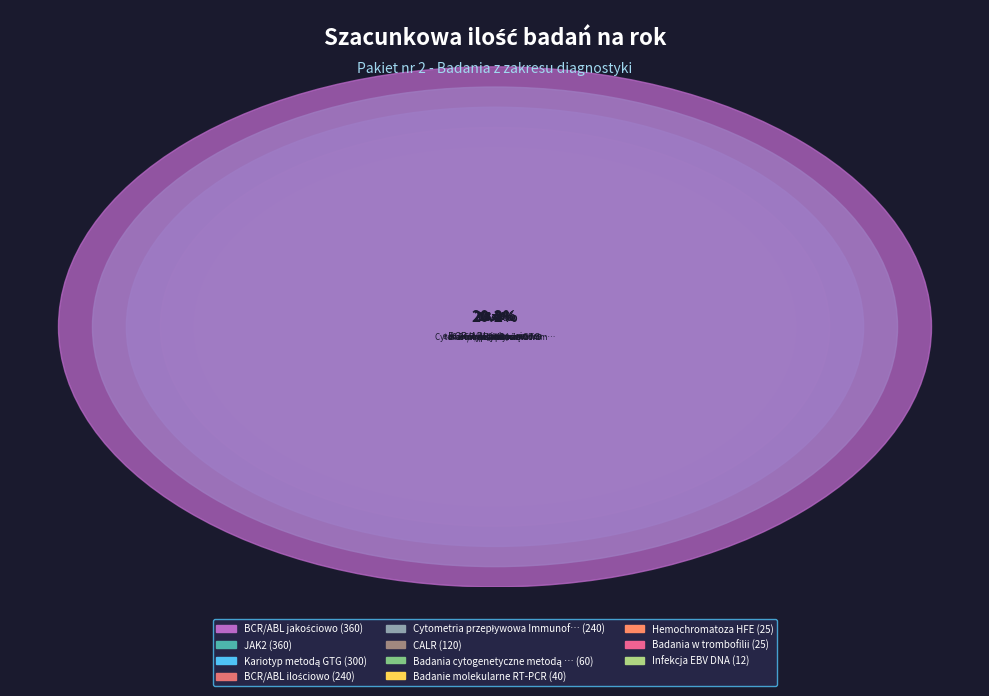

To the nearest percent, what percentage of the pie is Badania w trombofilii?

1%